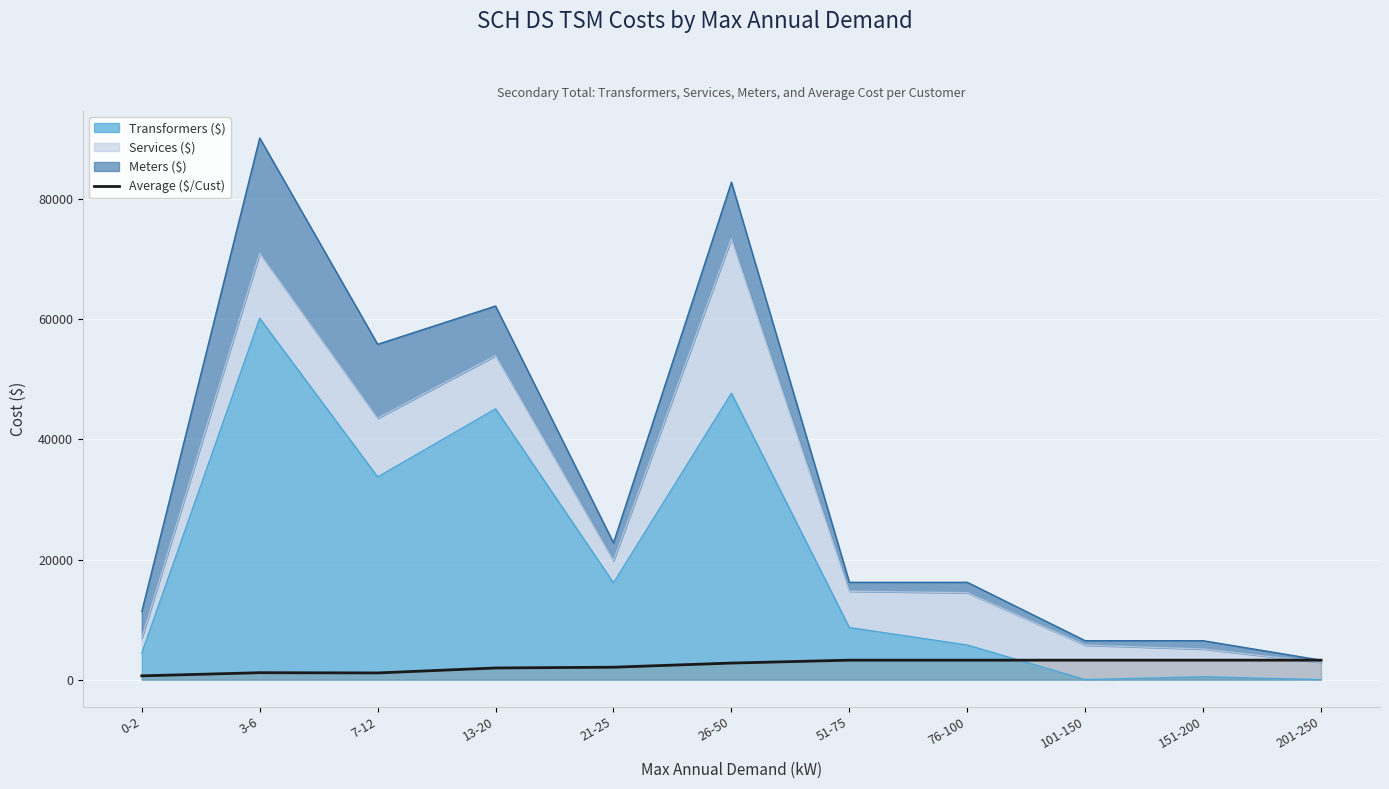

Approximately how many times larger is the value at 13-20 compared to 201-250?

0.6